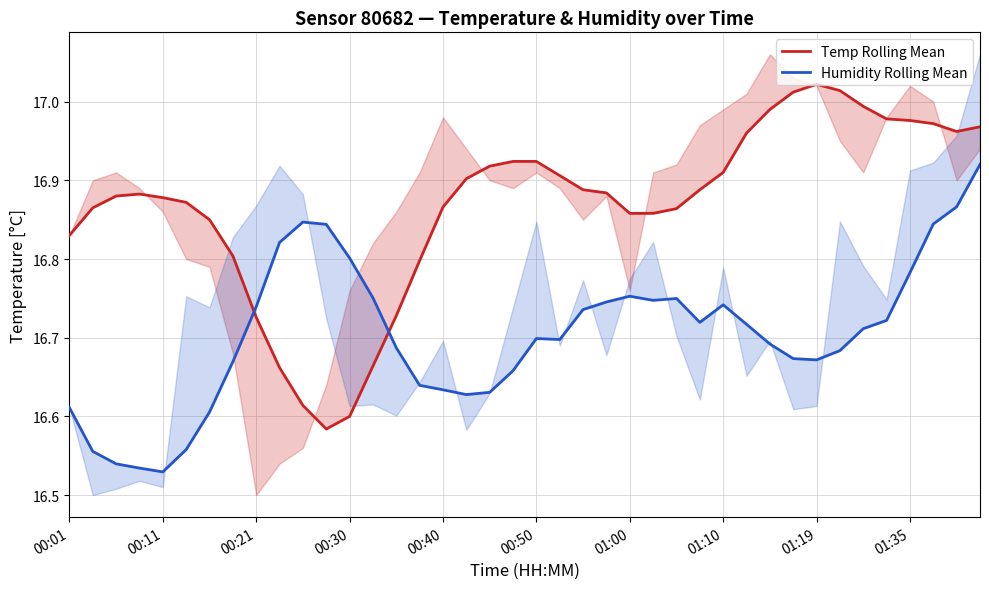

What is the lowest value of the Temp Rolling Mean series?

16.6